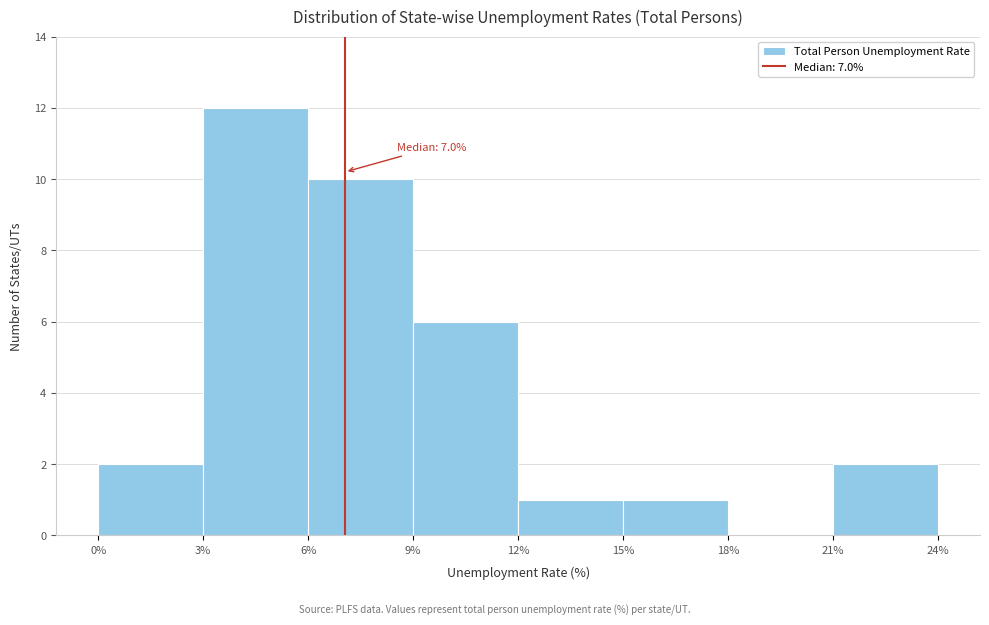

Which range on the x-axis has the tallest bar?

3% to 6%